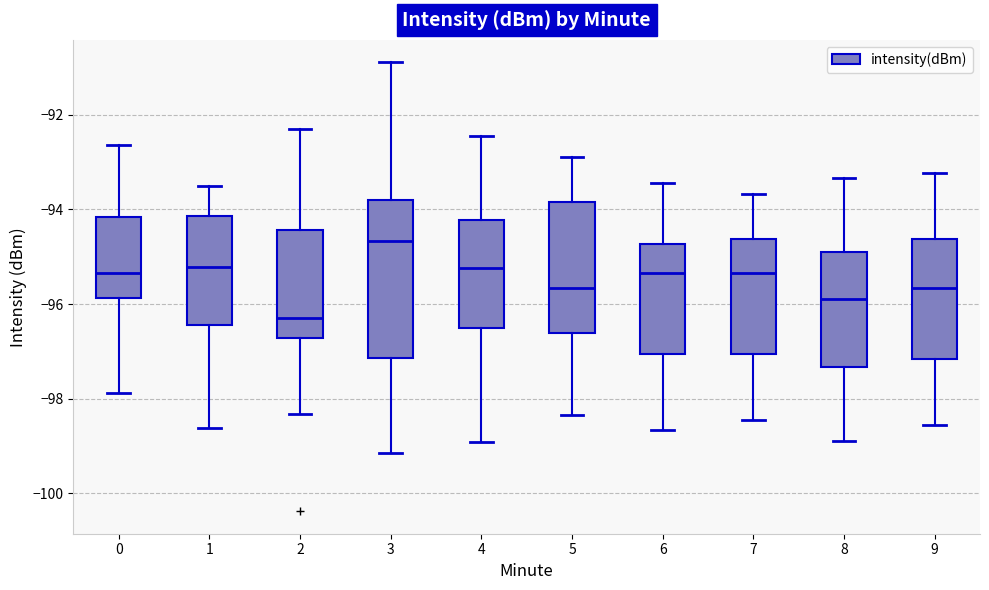

Which box has the lowest median line?

2